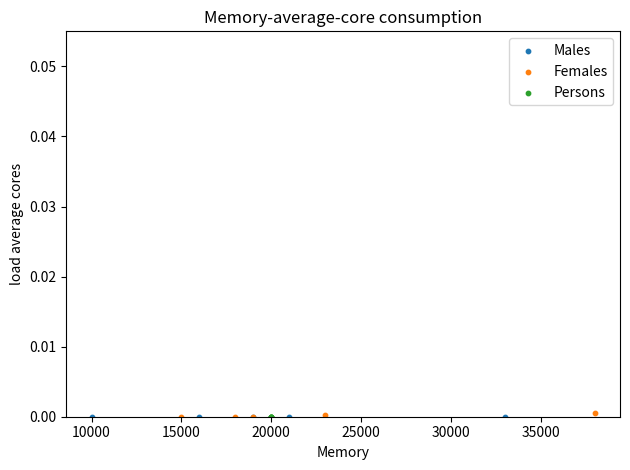

What are all the series names shown in the legend?

Males, Females, Persons